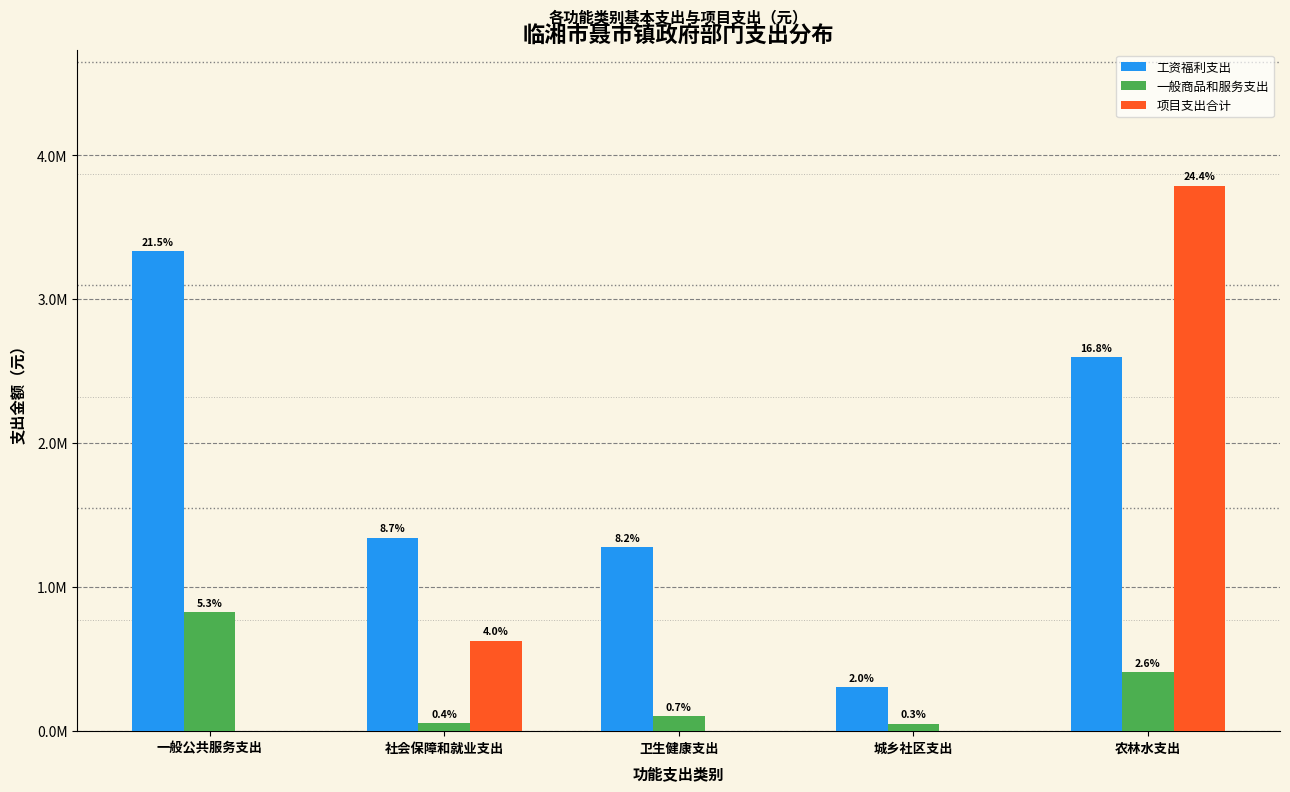

What are all the series names shown in the legend?

工资福利支出, 一般商品和服务支出, 项目支出合计